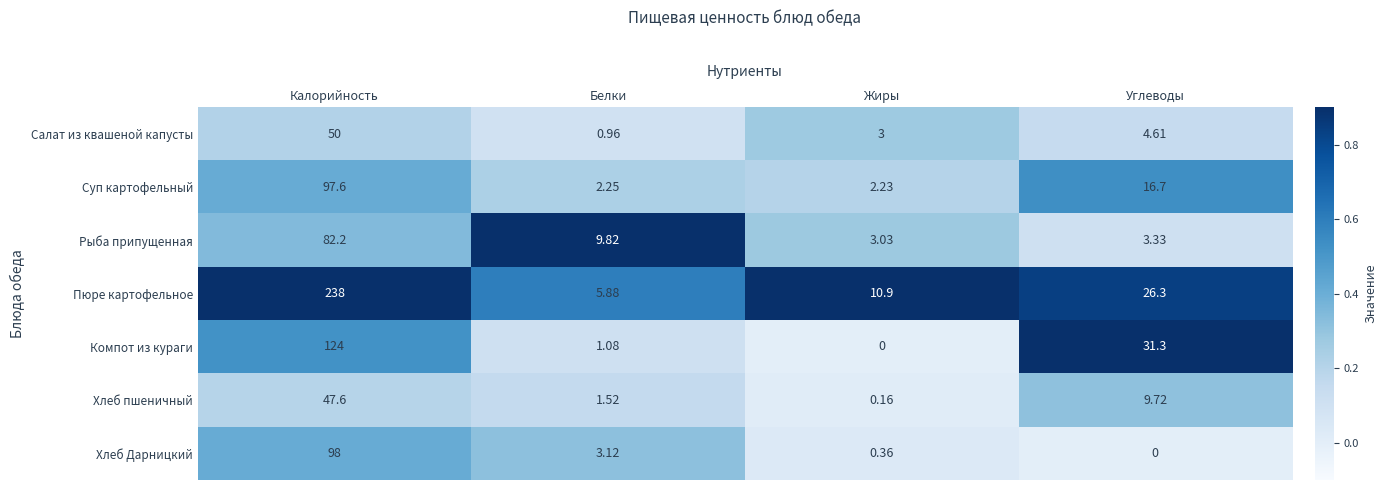

What is the spread (max minus min) of values at Белки?

8.9